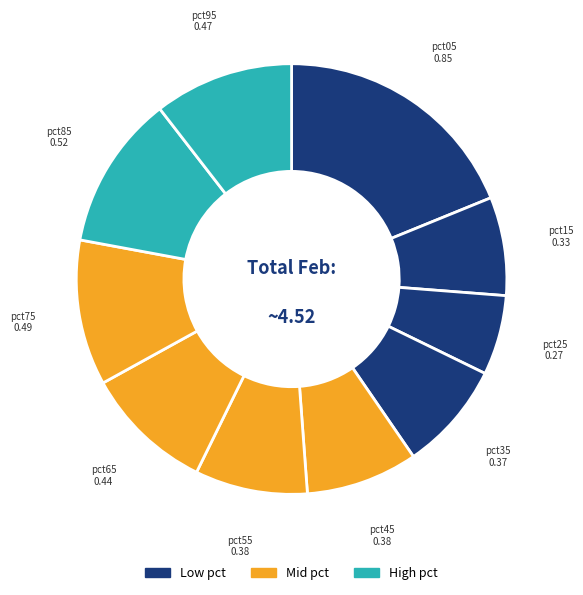

How many slices are in this pie chart?

10